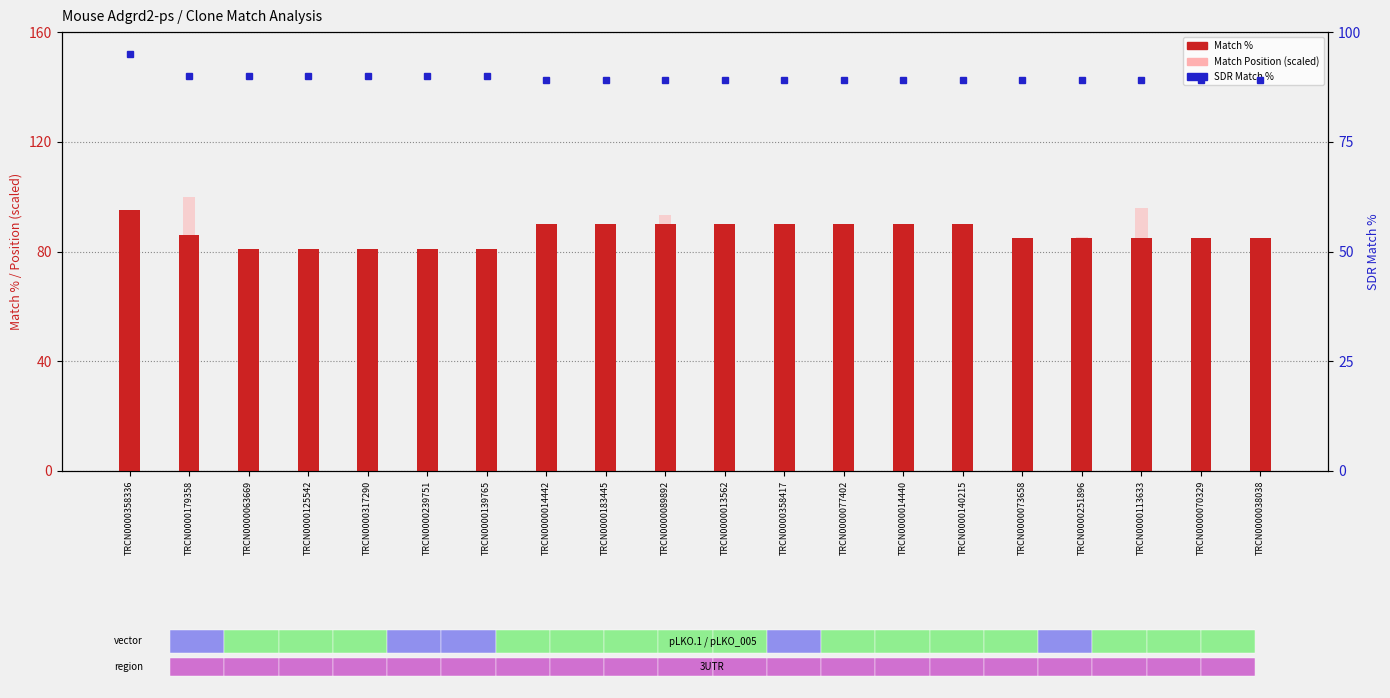

At TRCN0000179358, list the series in order from largest to smallest.

Match Position (scaled), SDR Match %, Match %